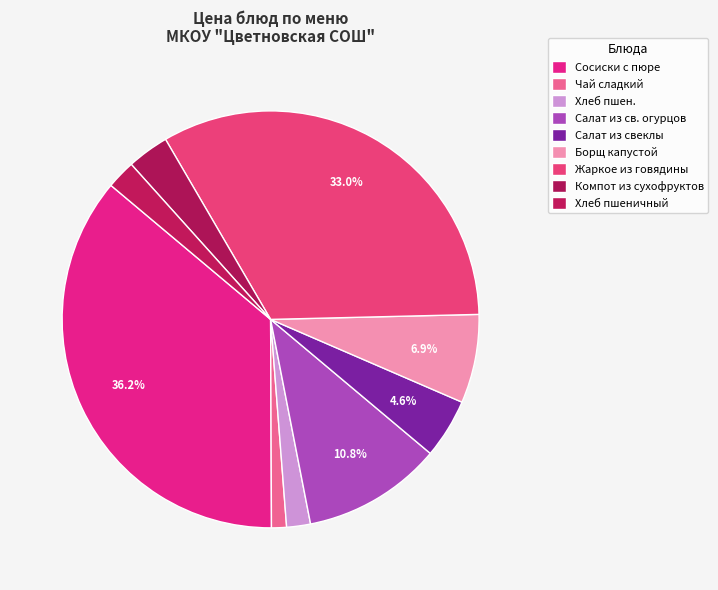

What percentage is the Борщ капустой slice, to the nearest percent?

7%